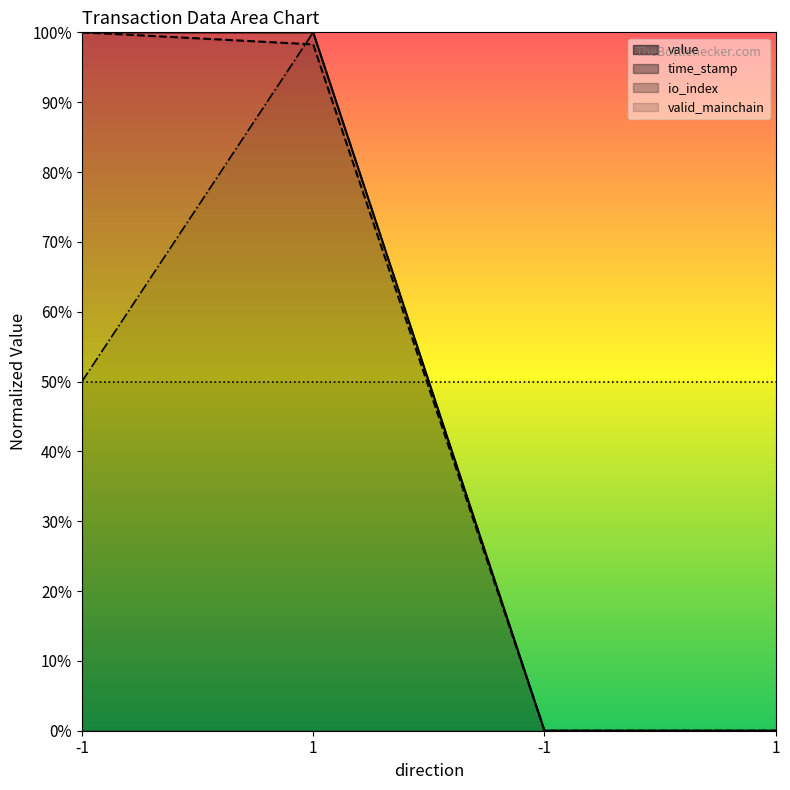

How many intersections are there between io_index and time_stamp?

2